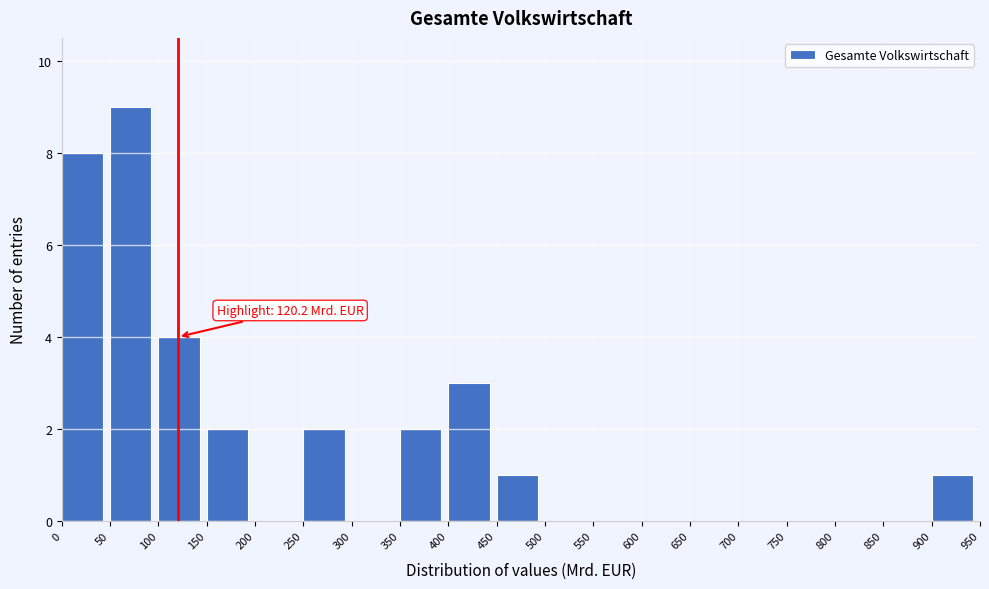

Which range on the x-axis has the tallest bar?

50 to 100